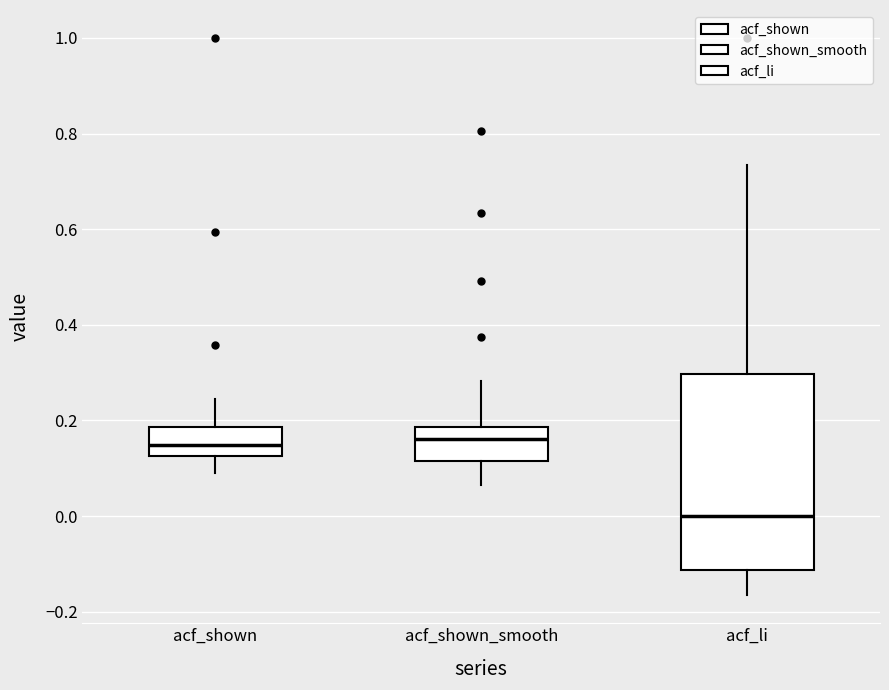

Where does the median line of the box for acf_li sit on the y-axis? The values are not printed on the chart, so give them approximately, as read against the axis.

0.00